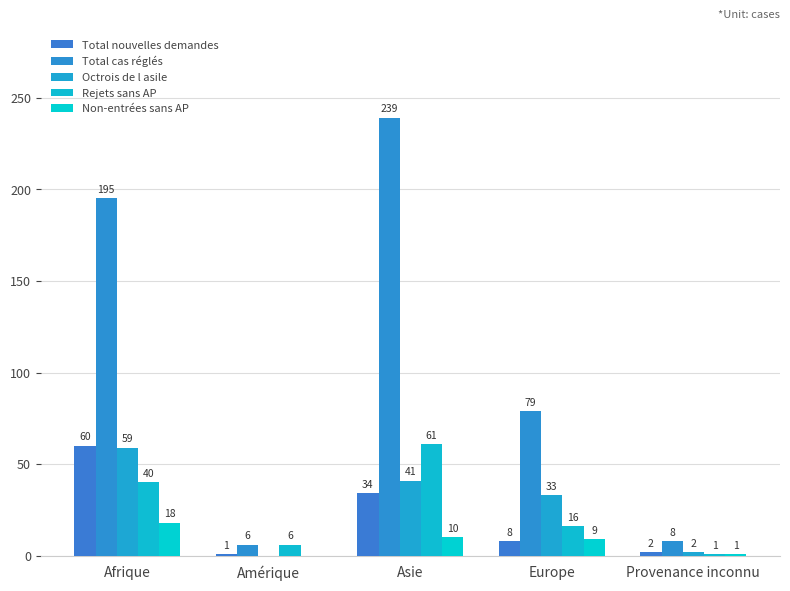

Which series has the largest range (max minus min)?

Total cas réglés